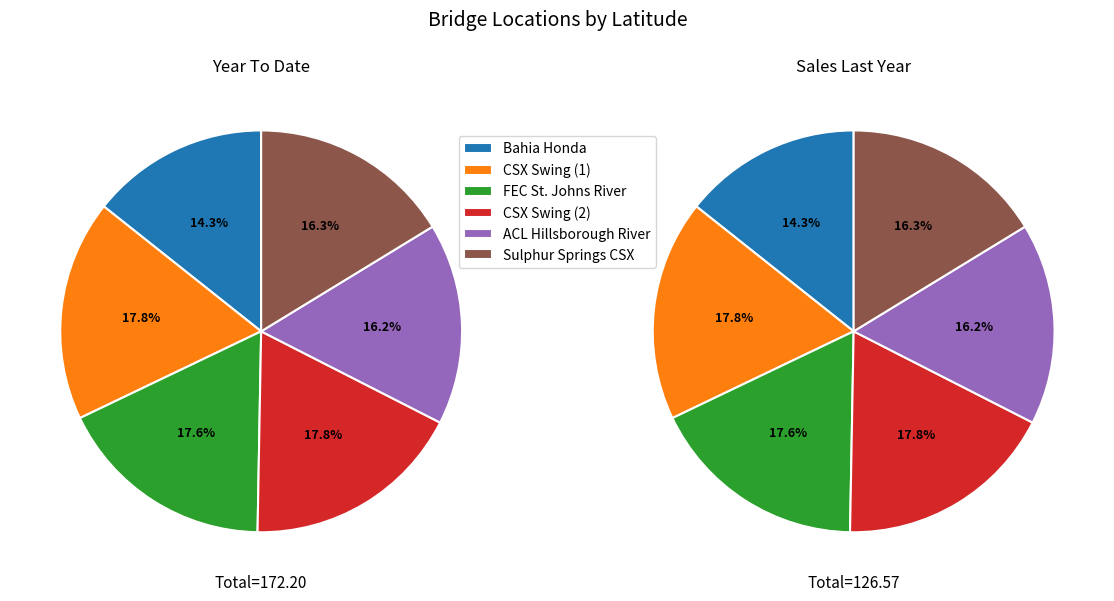

What portion of the pie excludes ACL Hillsborough River?

83.8%